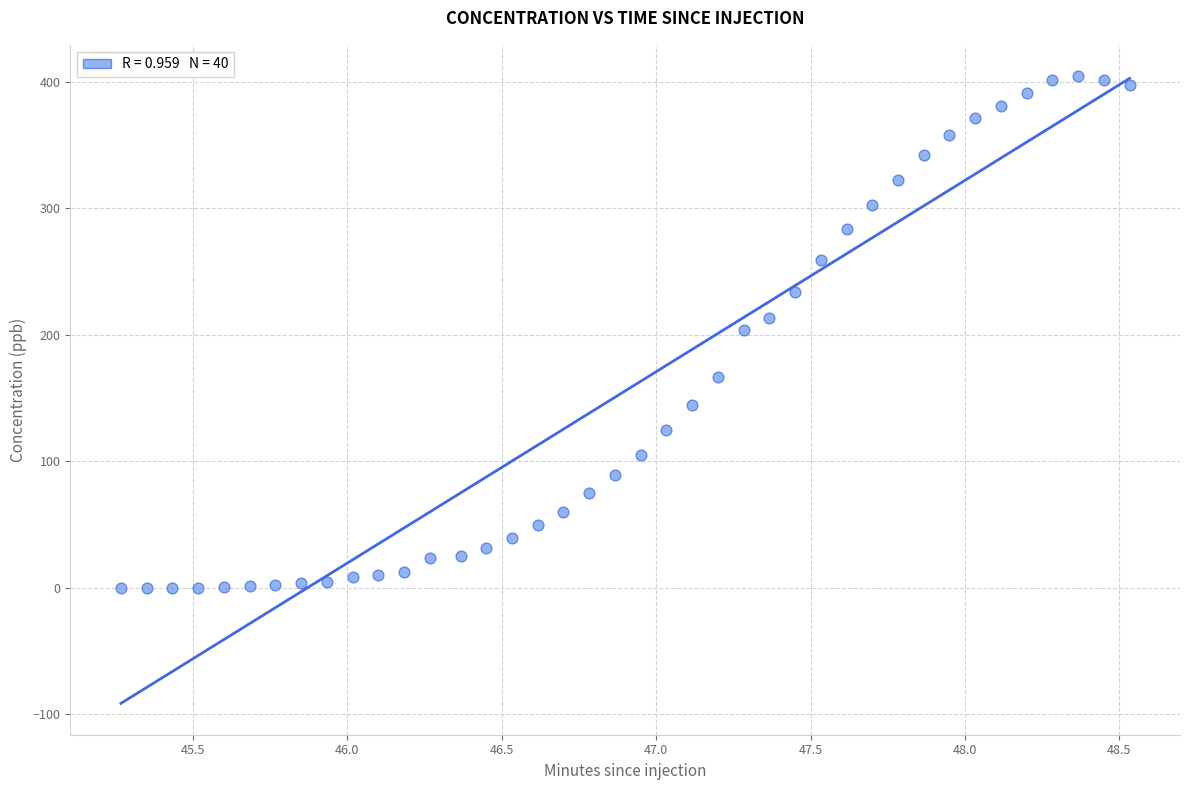

What is the range of Y values (max minus min)?

404.9